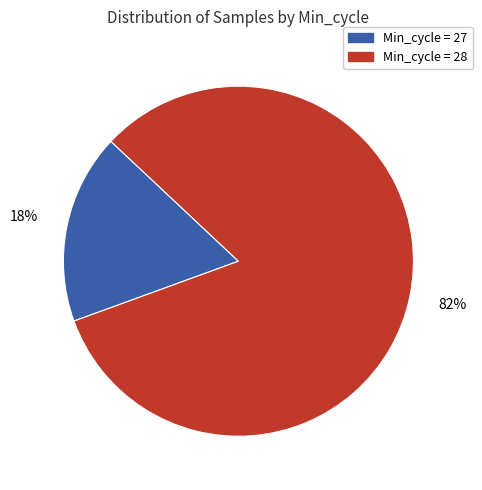

Is there a majority slice in this chart?

Yes